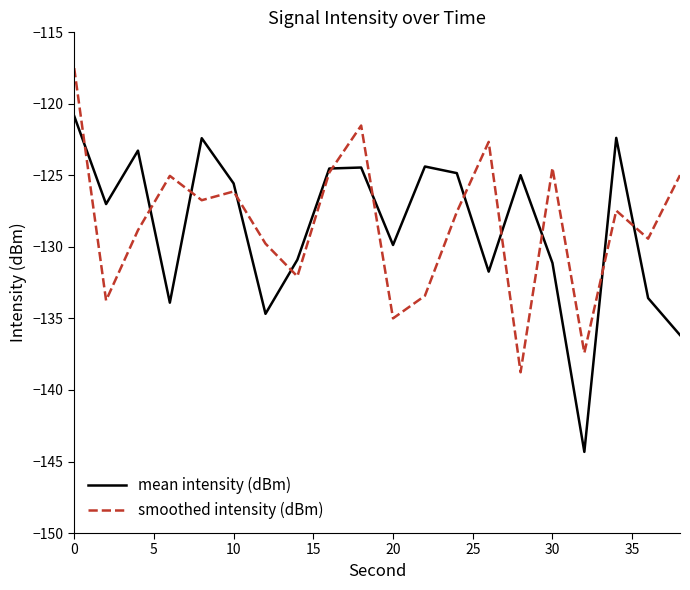

What is the lowest value of the mean intensity (dBm) series?

-144.3